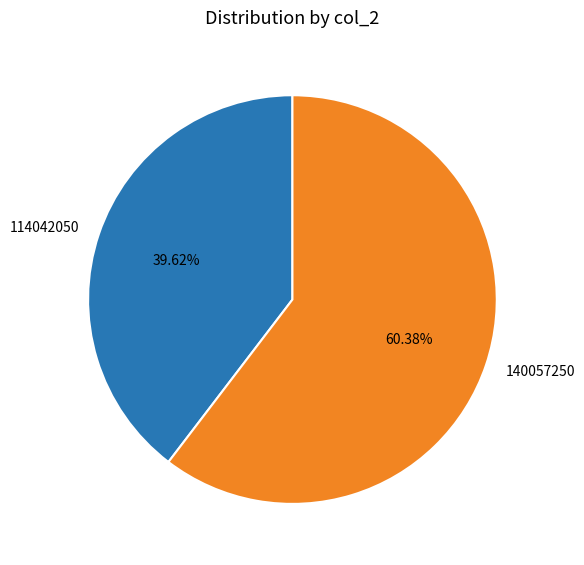

Is it true that 140057250 is 68% of the pie?

False